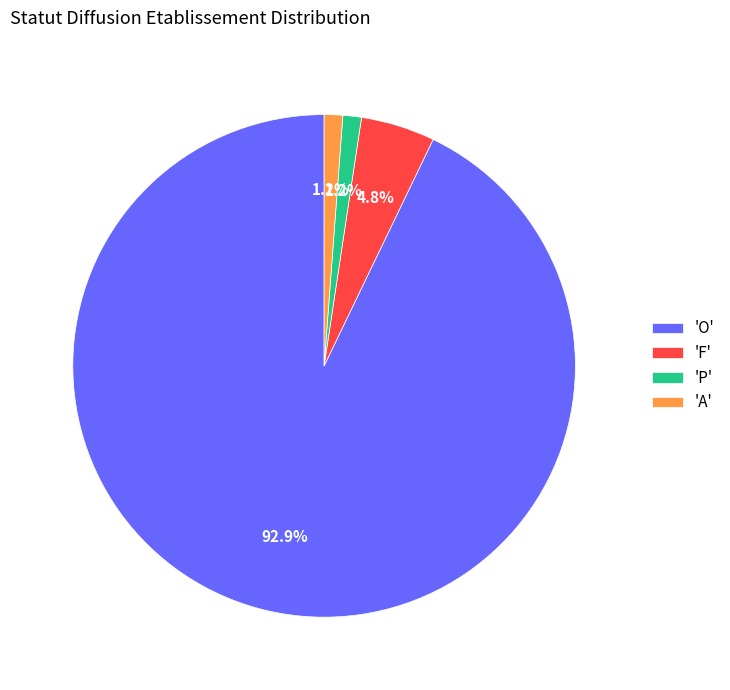

What is the total percentage of 'P' and 'O'?

94.0%